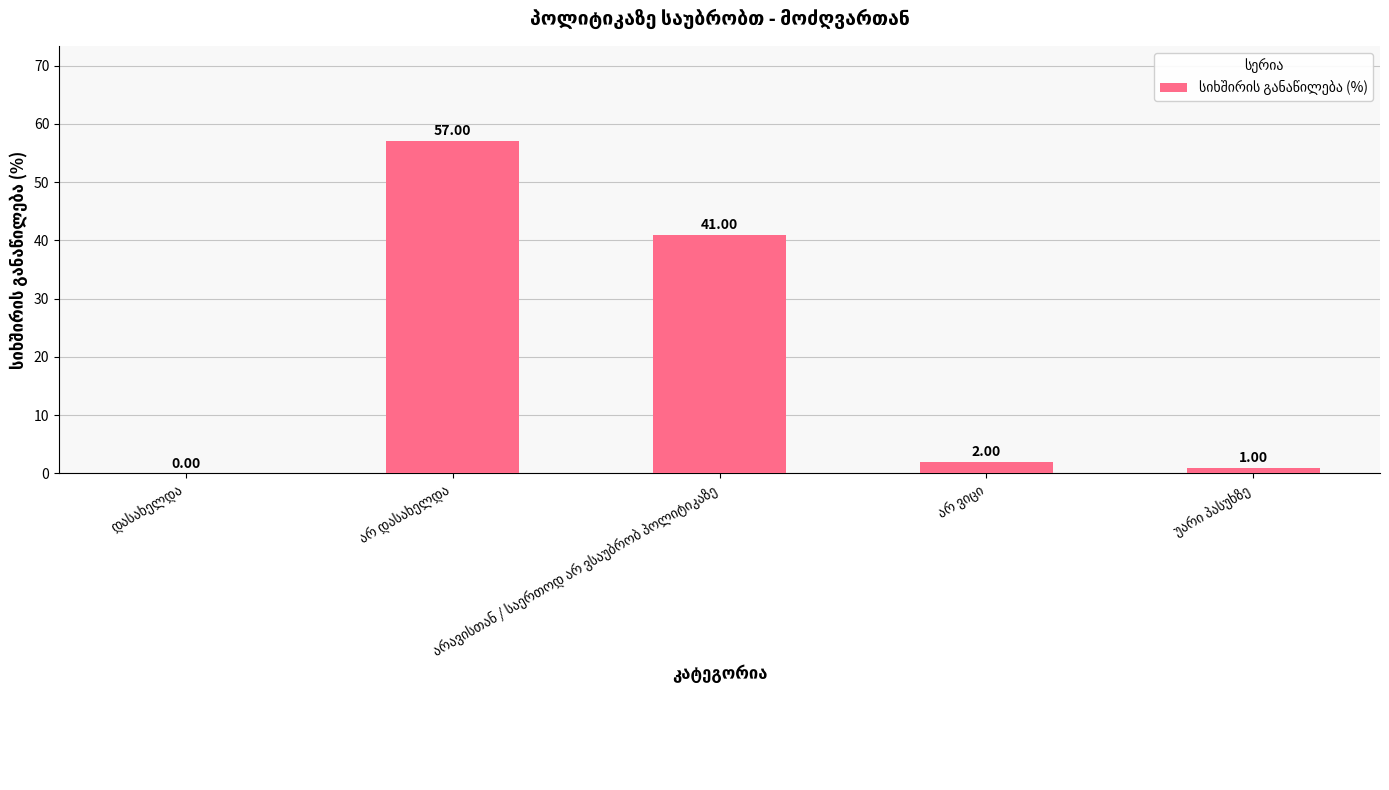

What is the difference between the maximum and minimum values?

57